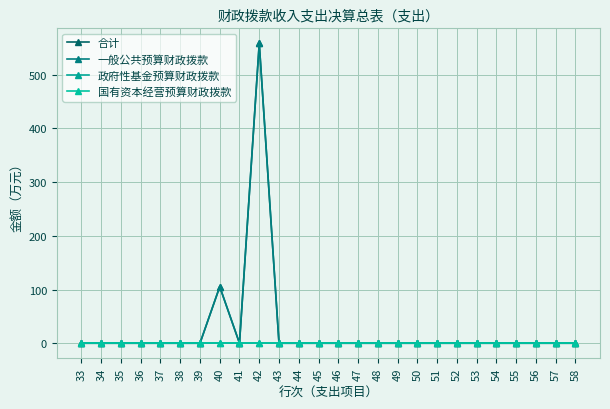

True or false: 国有资本经营预算财政拨款 and 合计 intersect in this chart.

False